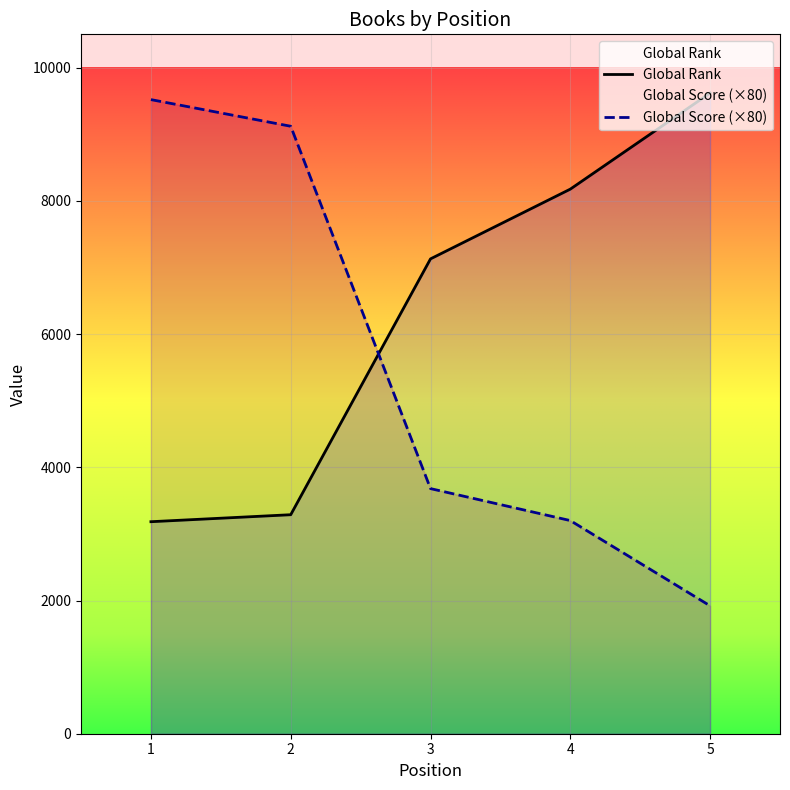

Is it true that Global Rank equals 7129 at 3?

True